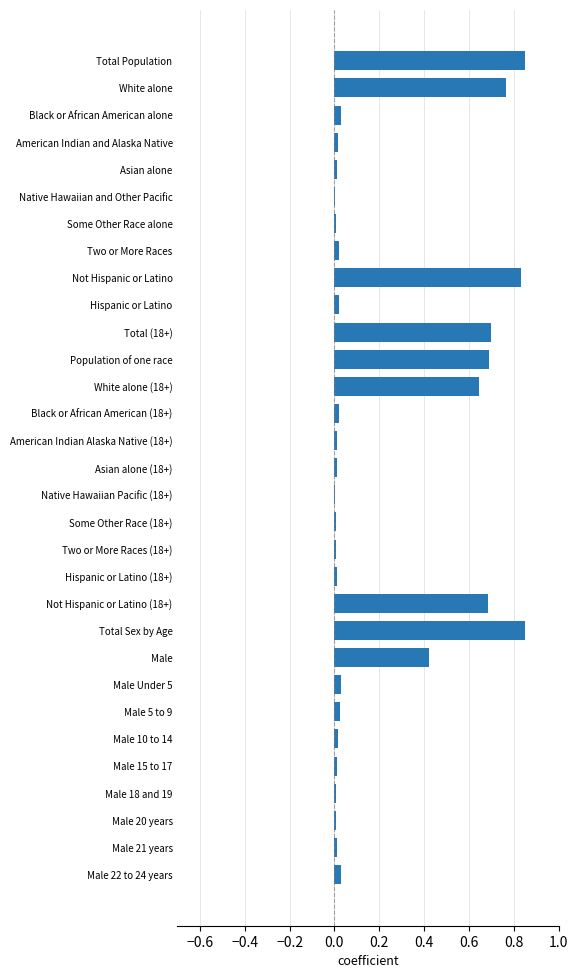

True or false: the data shows 0.0 at Hispanic or Latino.

True